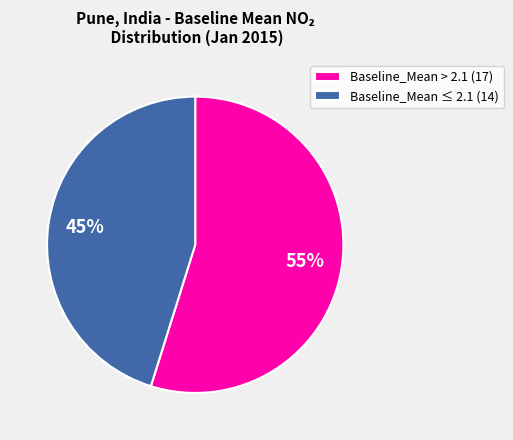

Which category accounts for the majority?

Baseline_Mean > 2.1 (17)